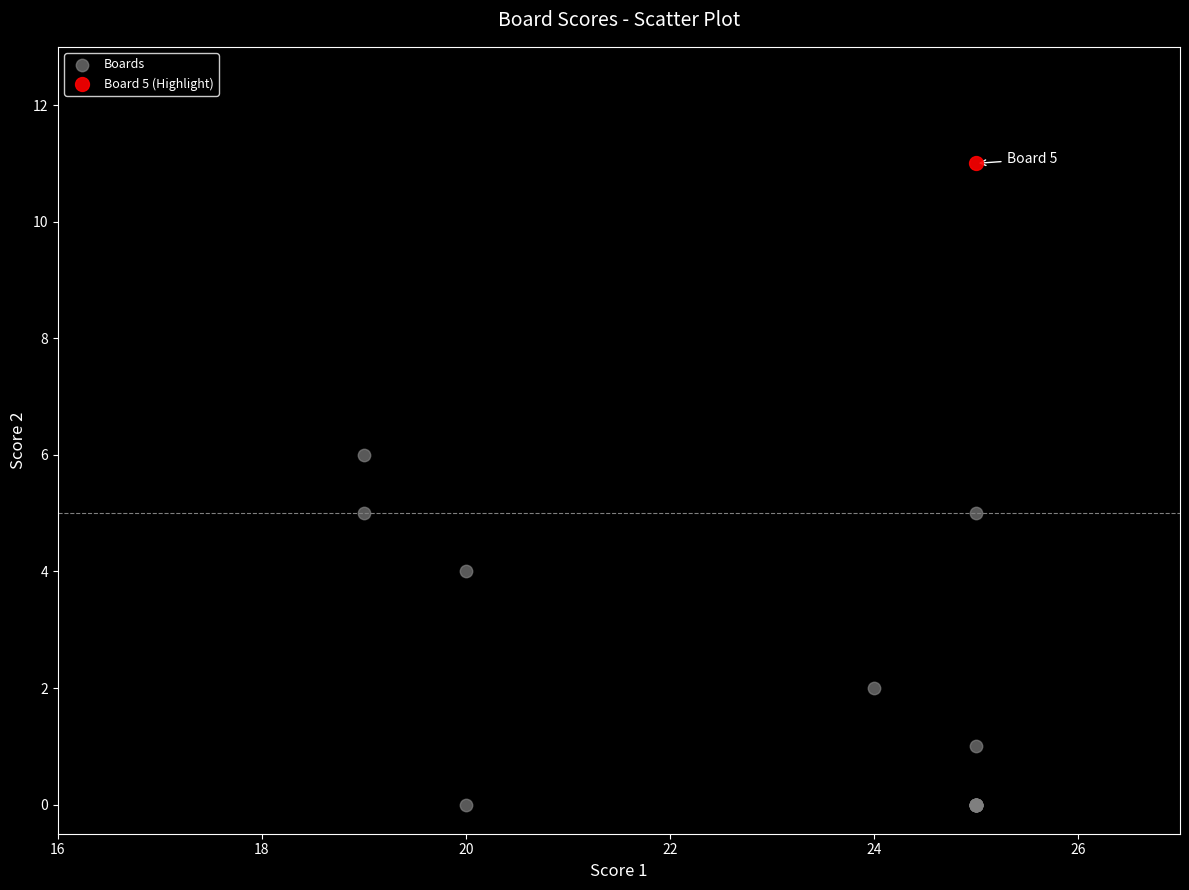

What are all the series names shown in the legend?

Boards, Board 5 (Highlight)